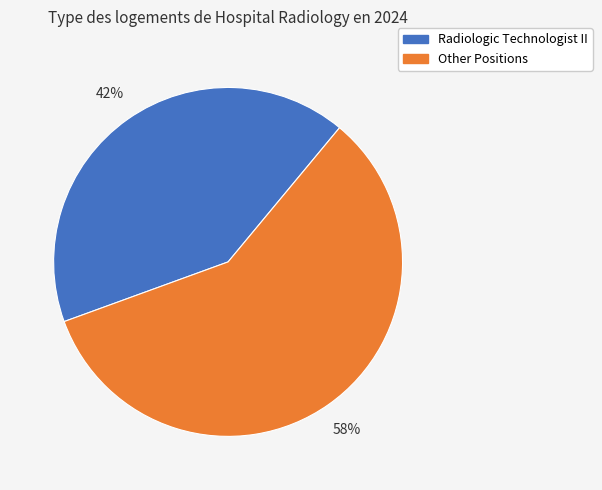

Does any single category account for the majority?

Yes